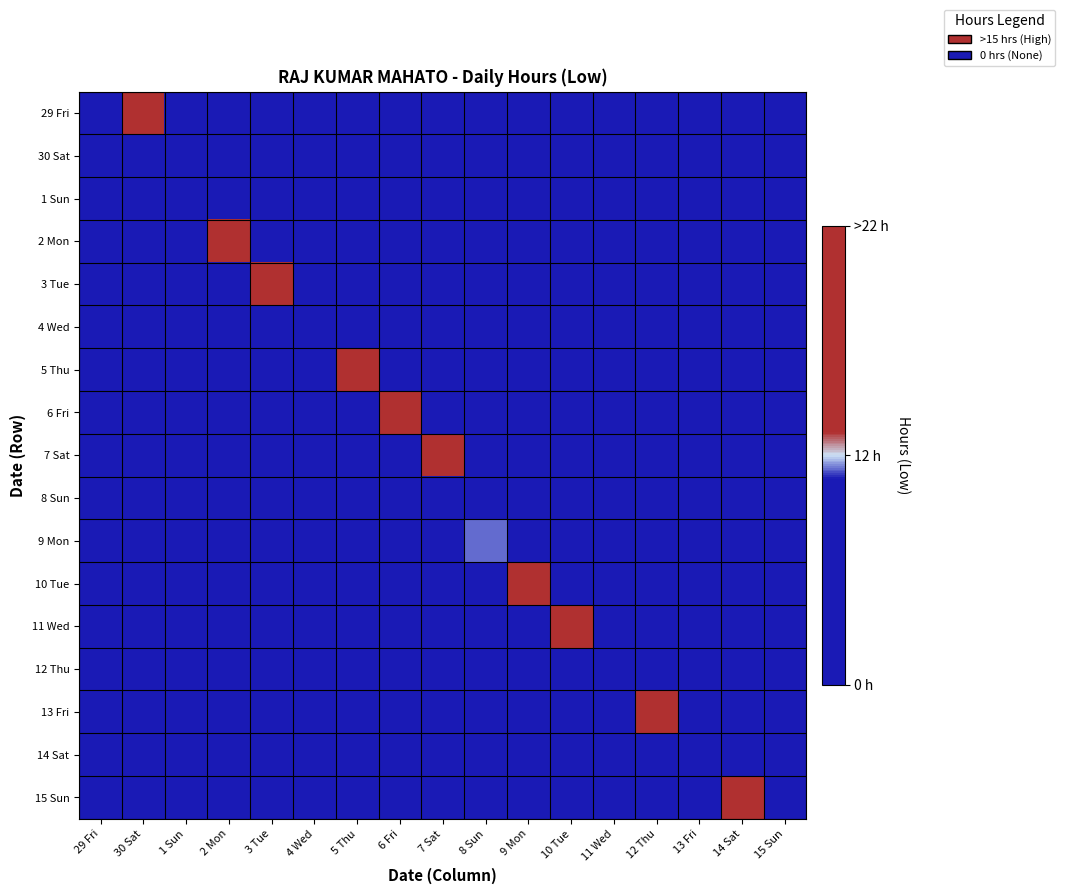

At how many categories does at least one series exceed 18?

6